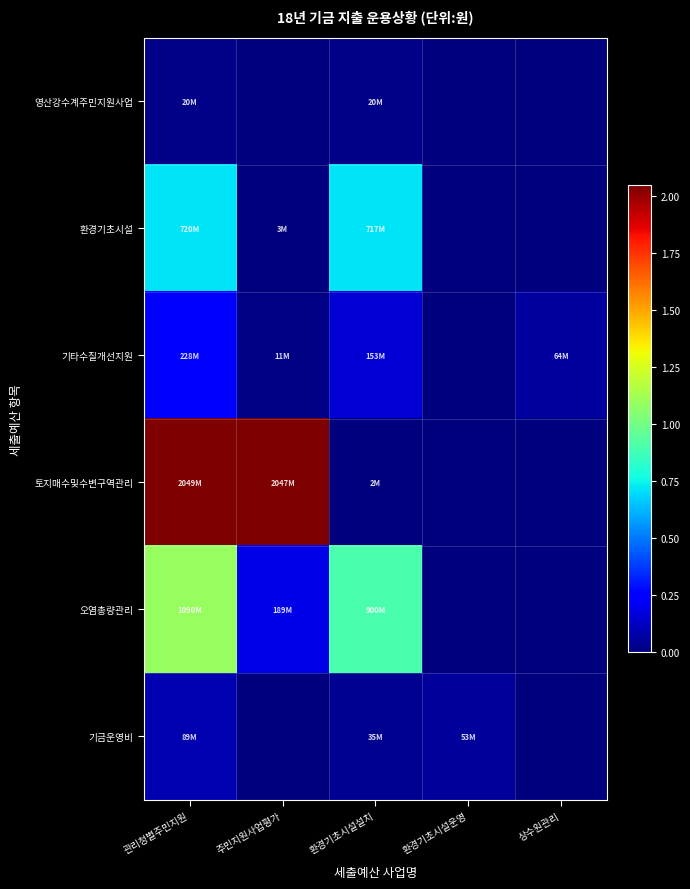

Which has a higher value, 환경기초시설설치 or 주민지원사업평가?

환경기초시설설치